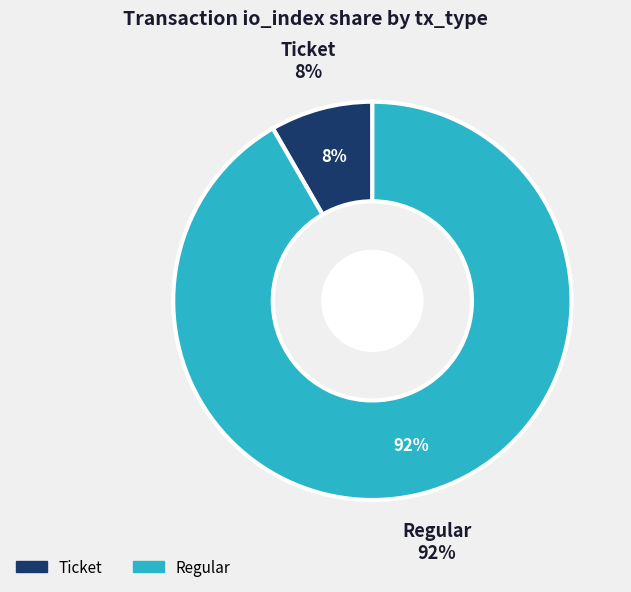

Which has a higher value, Ticket or Regular?

Regular